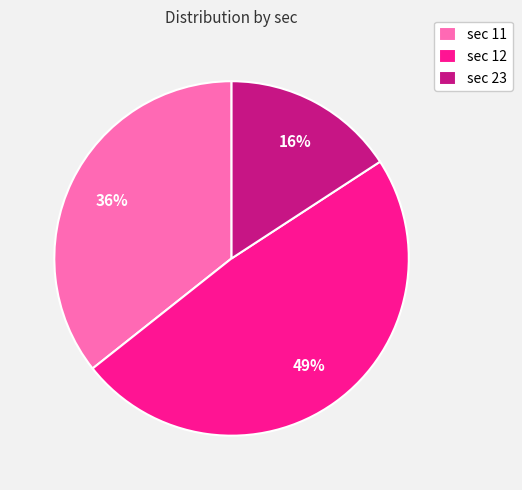

Approximately how many times larger is the value at sec 23 compared to sec 12?

0.3